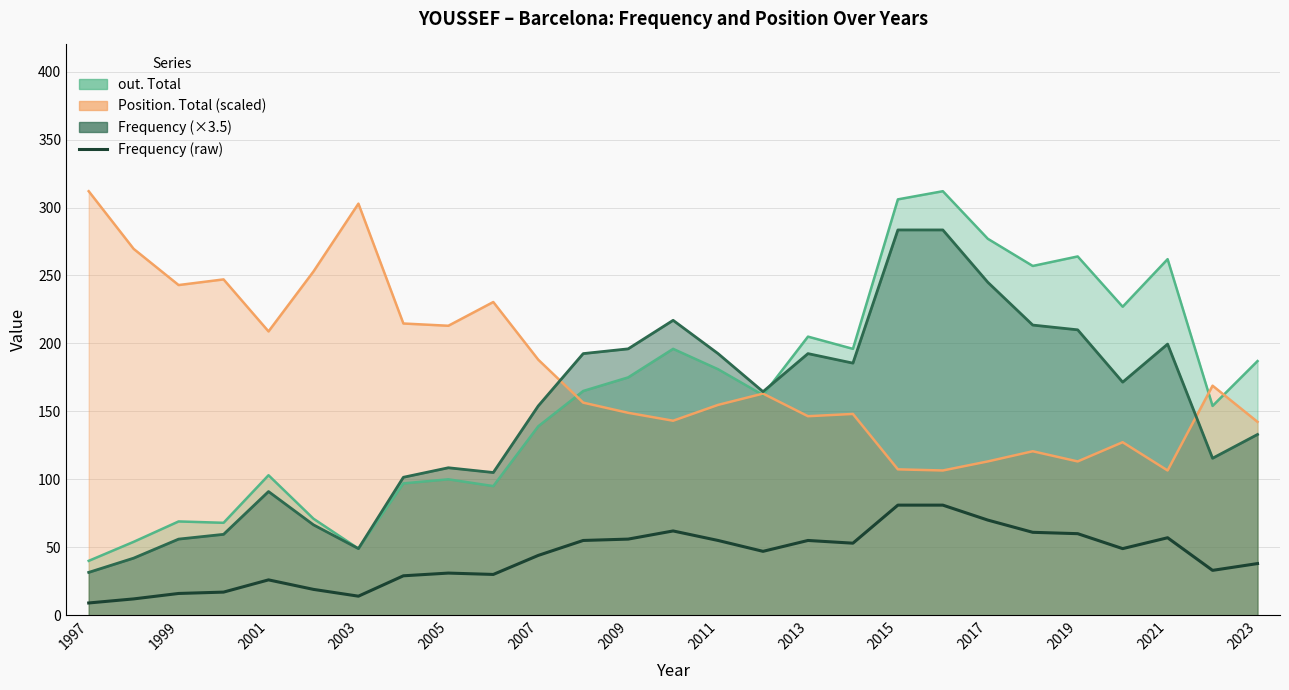

The value at 1999 is 19. True or false?

False